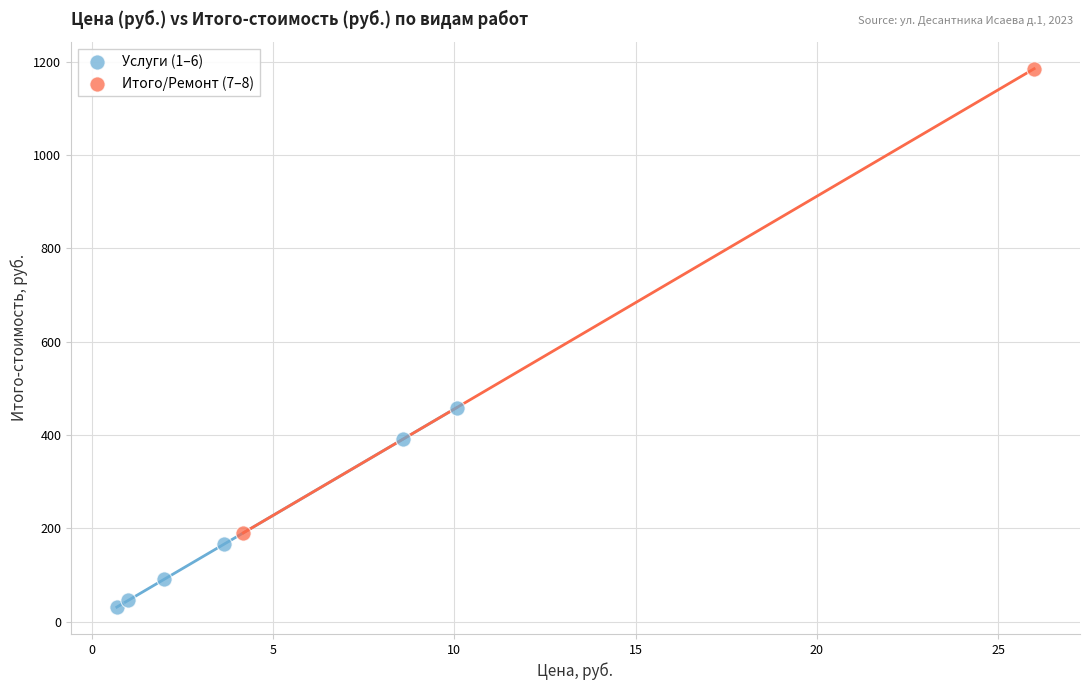

Which series has the widest spread of Y values?

Итого/Ремонт (7–8)